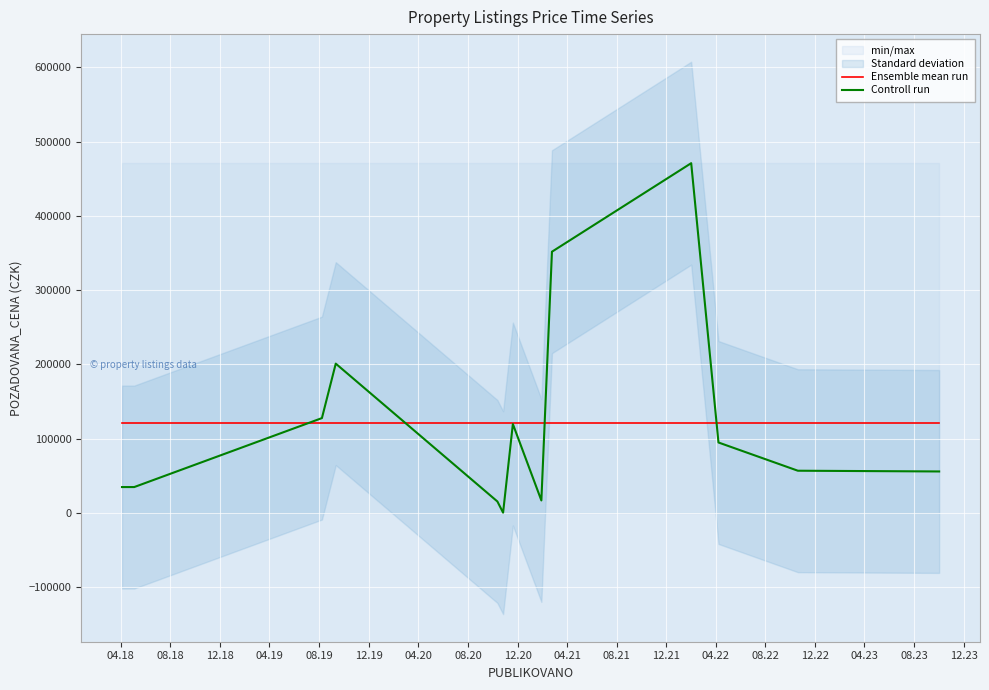

What is the lowest value of the Ensemble mean run series?

121752.6